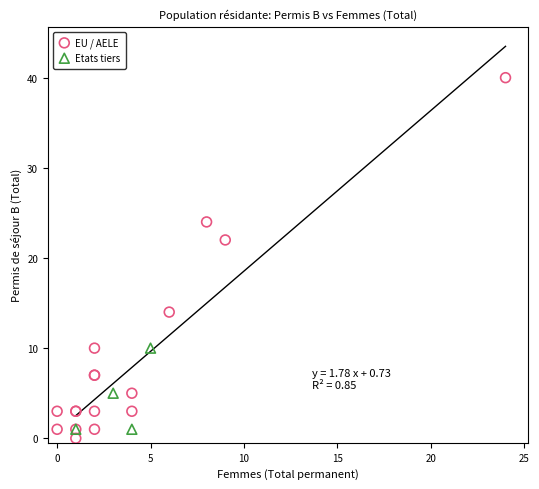

What are all the series names shown in the legend?

EU / AELE, Etats tiers